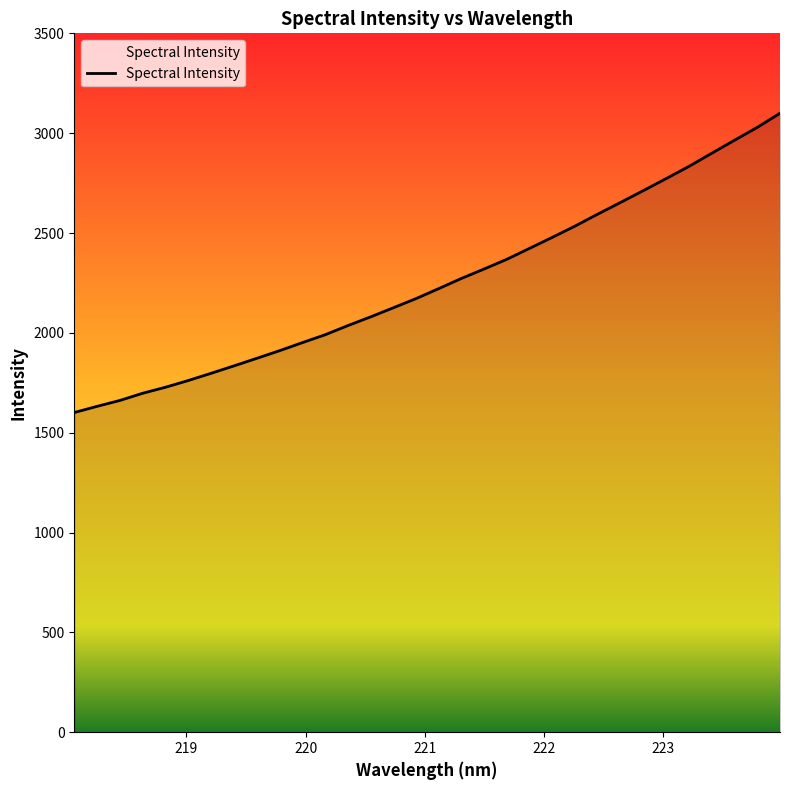

What is the smallest value displayed?

1601.0